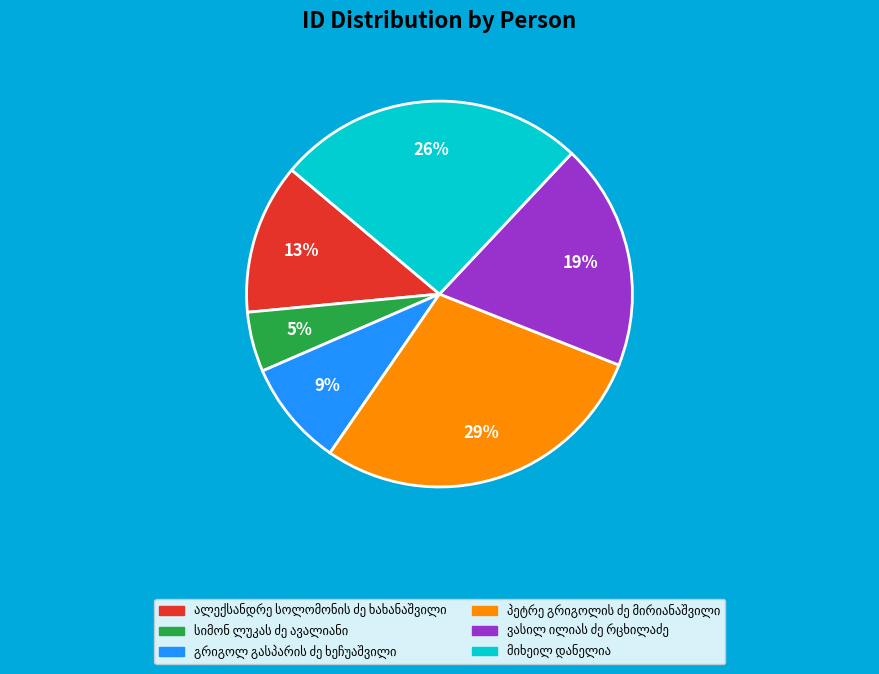

To the nearest percent, what is the average slice percentage?

17%